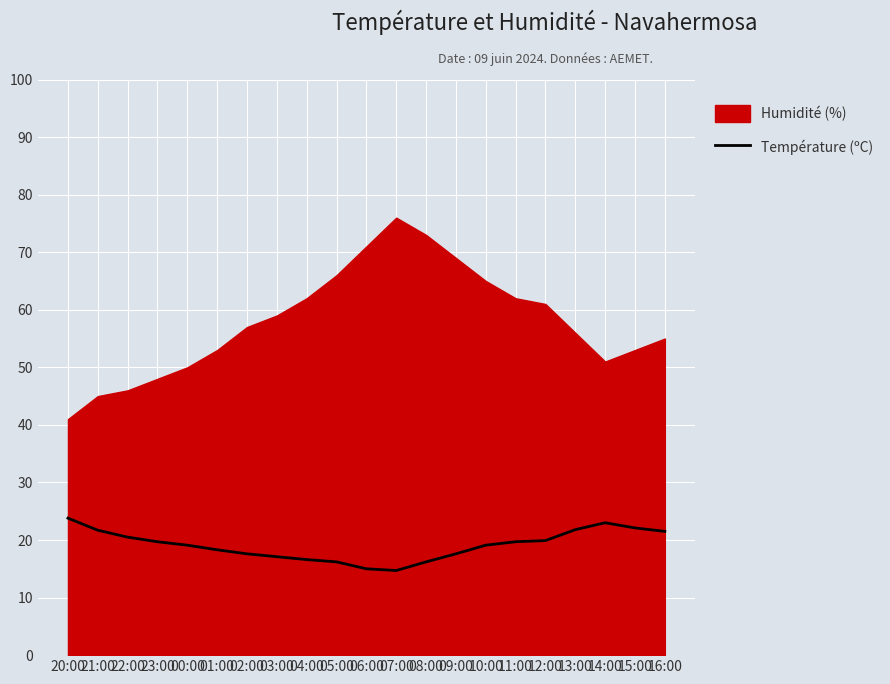

Does the chart display data point markers on the line(s)?

No